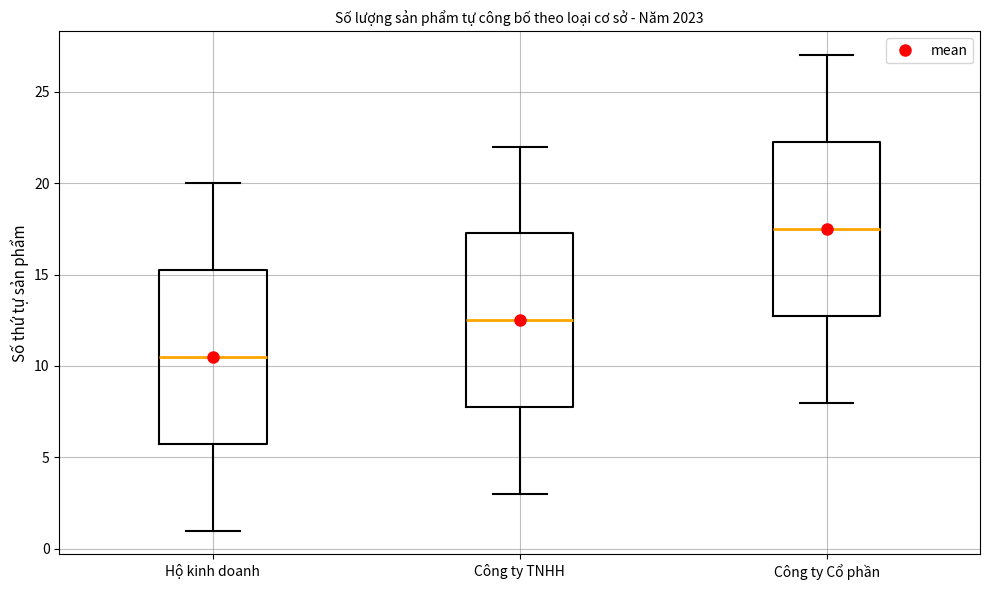

Where is the lower edge of the box for Hộ kinh doanh on the y-axis? The values are not printed on the chart, so give them approximately, as read against the axis.

6.0